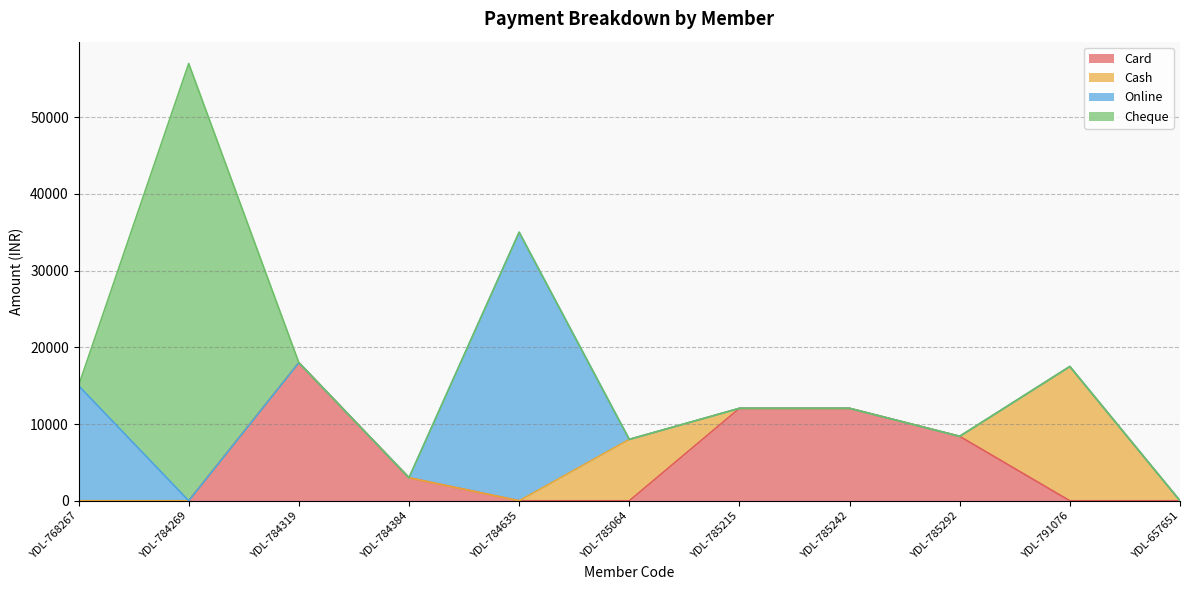

Count the number of data series in this chart.

4